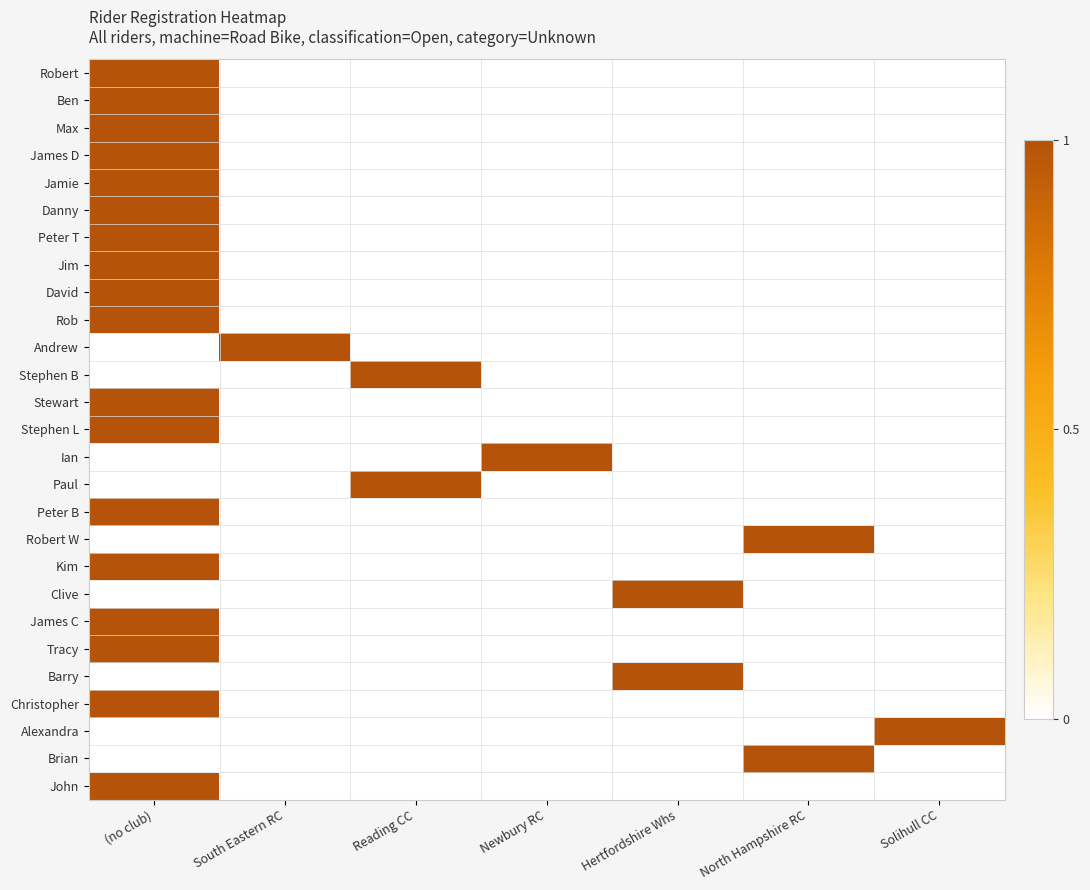

Reading right to left, extract all data points from this chart.

Robert: Solihull CC=0	North Hampshire RC=0	Hertfordshire Whs=0	Newbury RC=0	Reading CC=0	South Eastern RC=0	(no club)=1
Ben: Solihull CC=0	North Hampshire RC=0	Hertfordshire Whs=0	Newbury RC=0	Reading CC=0	South Eastern RC=0	(no club)=1
Max: Solihull CC=0	North Hampshire RC=0	Hertfordshire Whs=0	Newbury RC=0	Reading CC=0	South Eastern RC=0	(no club)=1
James D: Solihull CC=0	North Hampshire RC=0	Hertfordshire Whs=0	Newbury RC=0	Reading CC=0	South Eastern RC=0	(no club)=1
Jamie: Solihull CC=0	North Hampshire RC=0	Hertfordshire Whs=0	Newbury RC=0	Reading CC=0	South Eastern RC=0	(no club)=1
Danny: Solihull CC=0	North Hampshire RC=0	Hertfordshire Whs=0	Newbury RC=0	Reading CC=0	South Eastern RC=0	(no club)=1
Peter T: Solihull CC=0	North Hampshire RC=0	Hertfordshire Whs=0	Newbury RC=0	Reading CC=0	South Eastern RC=0	(no club)=1
Jim: Solihull CC=0	North Hampshire RC=0	Hertfordshire Whs=0	Newbury RC=0	Reading CC=0	South Eastern RC=0	(no club)=1
David: Solihull CC=0	North Hampshire RC=0	Hertfordshire Whs=0	Newbury RC=0	Reading CC=0	South Eastern RC=0	(no club)=1
Rob: Solihull CC=0	North Hampshire RC=0	Hertfordshire Whs=0	Newbury RC=0	Reading CC=0	South Eastern RC=0	(no club)=1
Andrew: Solihull CC=0	North Hampshire RC=0	Hertfordshire Whs=0	Newbury RC=0	Reading CC=0	South Eastern RC=1	(no club)=0
Stephen B: Solihull CC=0	North Hampshire RC=0	Hertfordshire Whs=0	Newbury RC=0	Reading CC=1	South Eastern RC=0	(no club)=0
Stewart: Solihull CC=0	North Hampshire RC=0	Hertfordshire Whs=0	Newbury RC=0	Reading CC=0	South Eastern RC=0	(no club)=1
Stephen L: Solihull CC=0	North Hampshire RC=0	Hertfordshire Whs=0	Newbury RC=0	Reading CC=0	South Eastern RC=0	(no club)=1
Ian: Solihull CC=0	North Hampshire RC=0	Hertfordshire Whs=0	Newbury RC=1	Reading CC=0	South Eastern RC=0	(no club)=0
Paul: Solihull CC=0	North Hampshire RC=0	Hertfordshire Whs=0	Newbury RC=0	Reading CC=1	South Eastern RC=0	(no club)=0
Peter B: Solihull CC=0	North Hampshire RC=0	Hertfordshire Whs=0	Newbury RC=0	Reading CC=0	South Eastern RC=0	(no club)=1
Robert W: Solihull CC=0	North Hampshire RC=1	Hertfordshire Whs=0	Newbury RC=0	Reading CC=0	South Eastern RC=0	(no club)=0
Kim: Solihull CC=0	North Hampshire RC=0	Hertfordshire Whs=0	Newbury RC=0	Reading CC=0	South Eastern RC=0	(no club)=1
Clive: Solihull CC=0	North Hampshire RC=0	Hertfordshire Whs=1	Newbury RC=0	Reading CC=0	South Eastern RC=0	(no club)=0
James C: Solihull CC=0	North Hampshire RC=0	Hertfordshire Whs=0	Newbury RC=0	Reading CC=0	South Eastern RC=0	(no club)=1
Tracy: Solihull CC=0	North Hampshire RC=0	Hertfordshire Whs=0	Newbury RC=0	Reading CC=0	South Eastern RC=0	(no club)=1
Barry: Solihull CC=0	North Hampshire RC=0	Hertfordshire Whs=1	Newbury RC=0	Reading CC=0	South Eastern RC=0	(no club)=0
Christopher: Solihull CC=0	North Hampshire RC=0	Hertfordshire Whs=0	Newbury RC=0	Reading CC=0	South Eastern RC=0	(no club)=1
Alexandra: Solihull CC=1	North Hampshire RC=0	Hertfordshire Whs=0	Newbury RC=0	Reading CC=0	South Eastern RC=0	(no club)=0
Brian: Solihull CC=0	North Hampshire RC=1	Hertfordshire Whs=0	Newbury RC=0	Reading CC=0	South Eastern RC=0	(no club)=0
John: Solihull CC=0	North Hampshire RC=0	Hertfordshire Whs=0	Newbury RC=0	Reading CC=0	South Eastern RC=0	(no club)=1